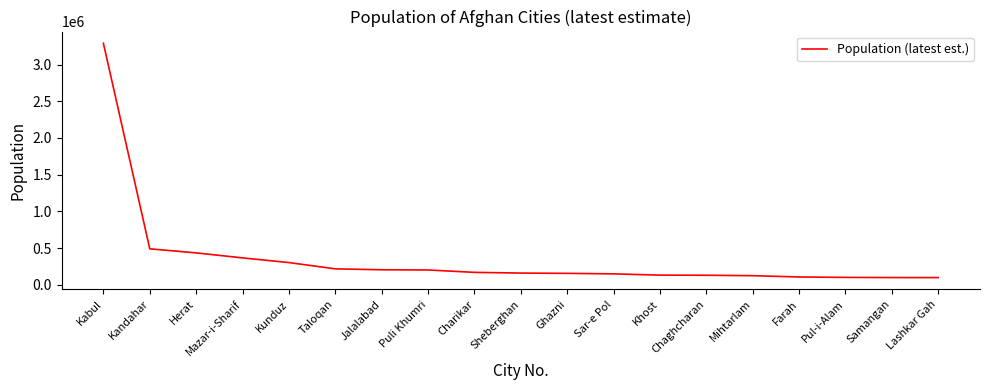

How many lines are shown in the chart?

1